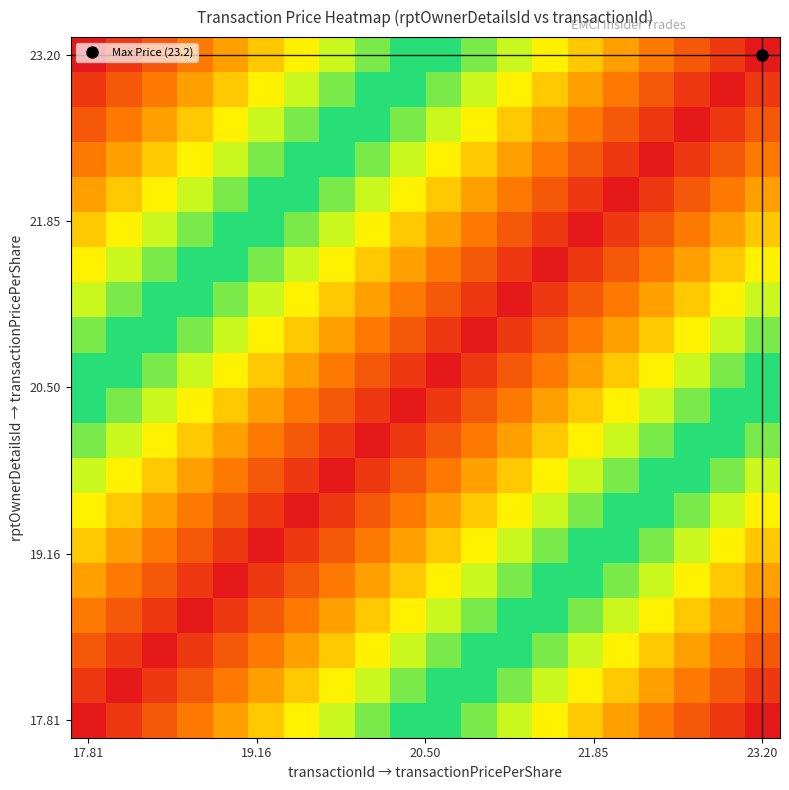

At which category is the sum across all series the highest?

17.81